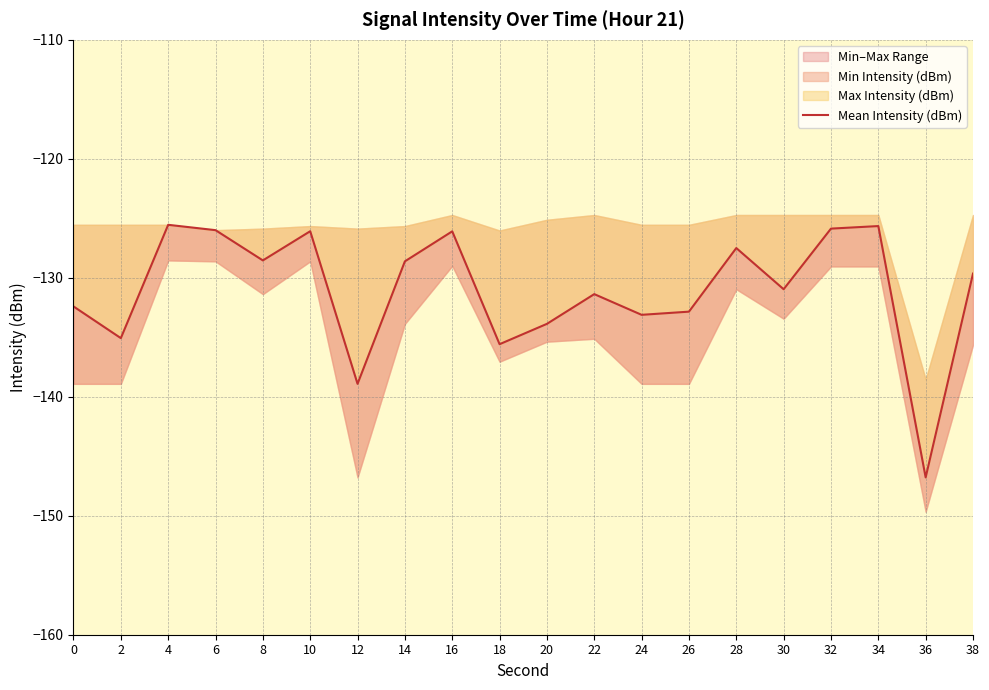

Reading left to right, what are all the values shown in this chart?

0=-132.4	2=-135.1	4=-125.5	6=-126.0	8=-128.5	10=-126.1	12=-138.9	14=-128.6	16=-126.1	18=-135.6	20=-133.9	22=-131.4	24=-133.1	26=-132.8	28=-127.5	30=-131.0	32=-125.9	34=-125.7	36=-146.8	38=-129.6